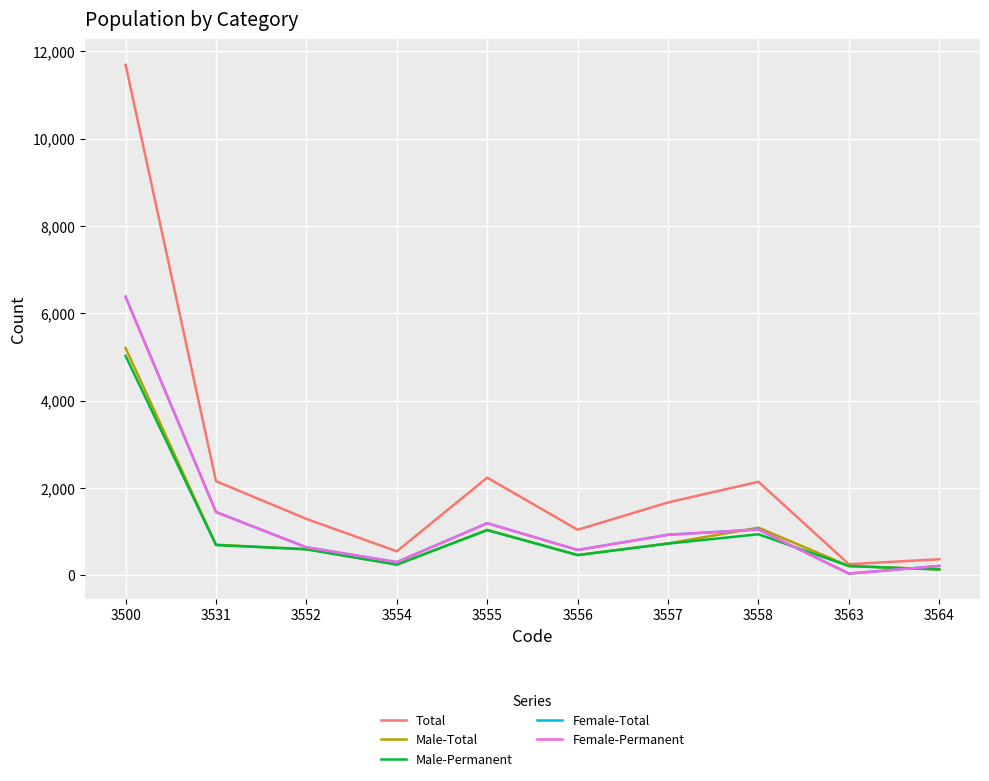

At which category is the sum across all series the highest?

3500